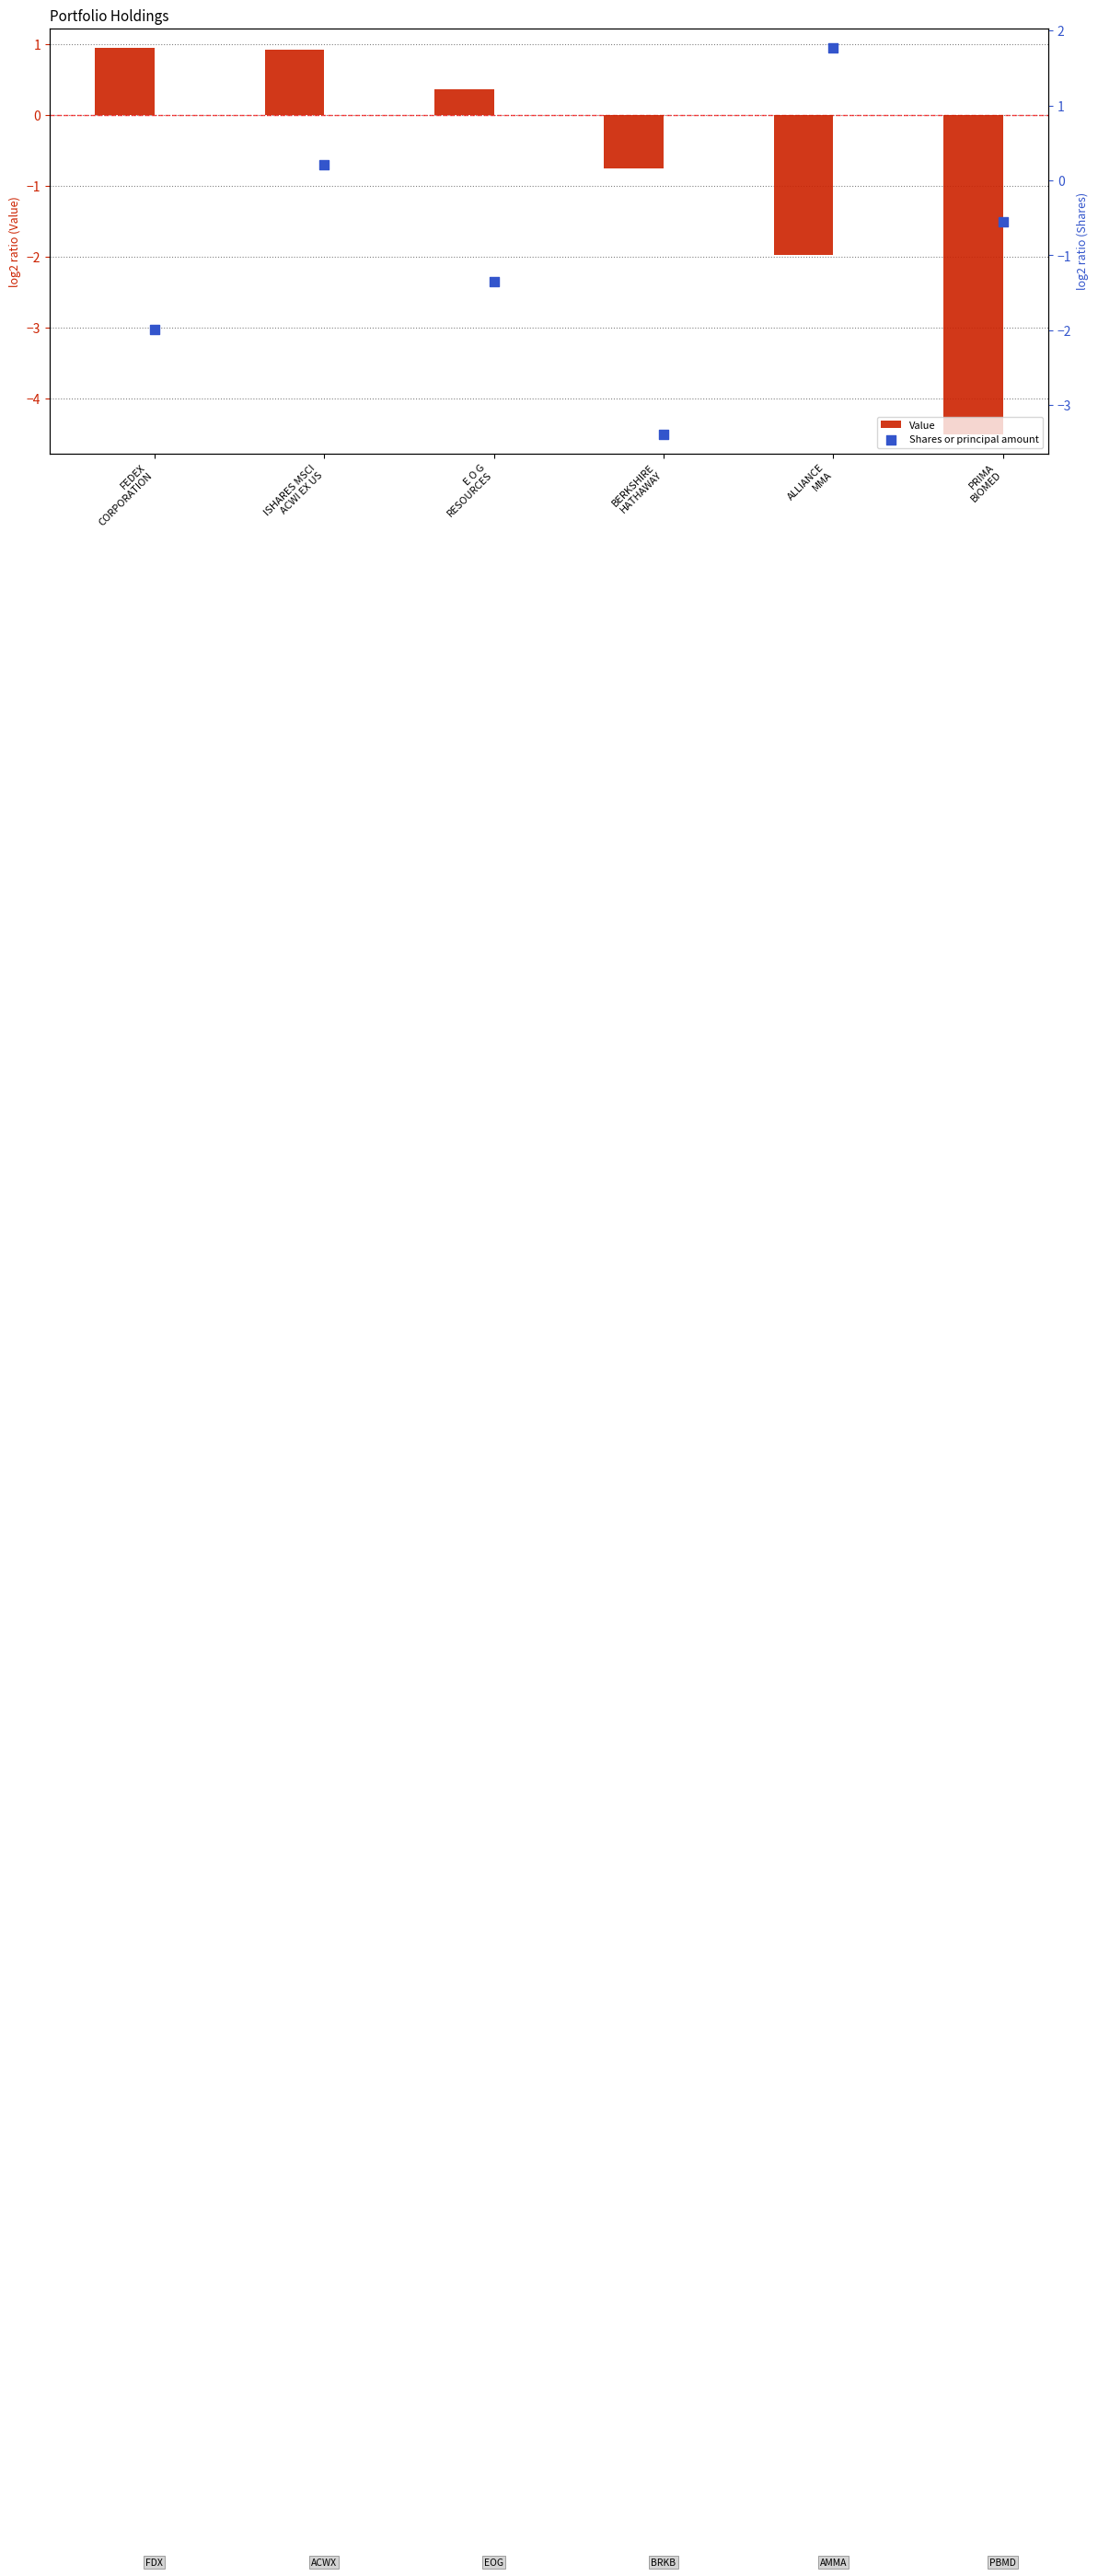

Which series reaches the maximum Y coordinate?

Shares or principal amount